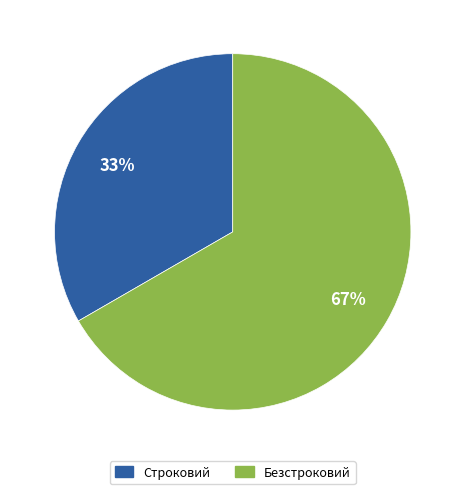

To the nearest percent, what is the average slice percentage?

50%